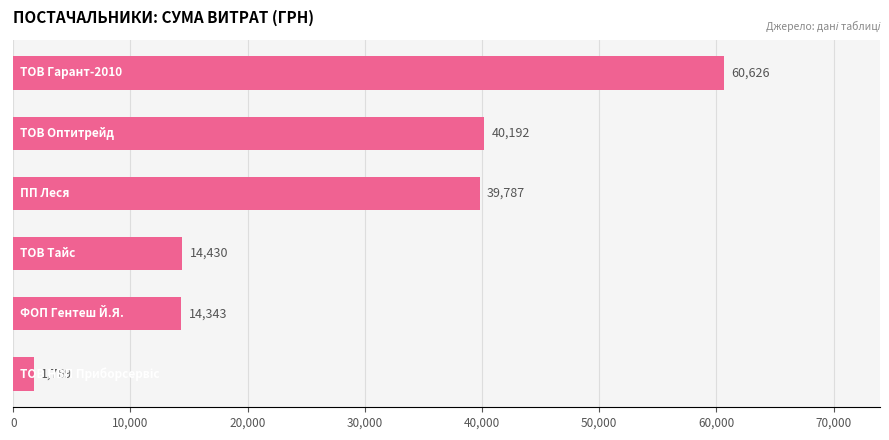

What is the average value?

28524.5